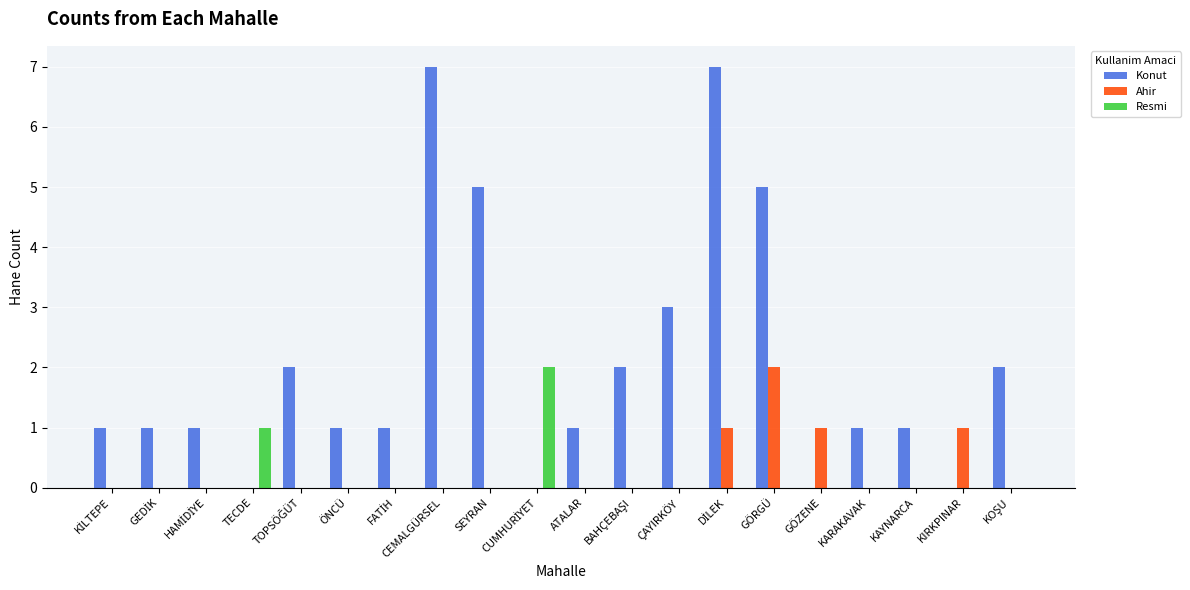

Which series has the largest total across all categories?

Konut